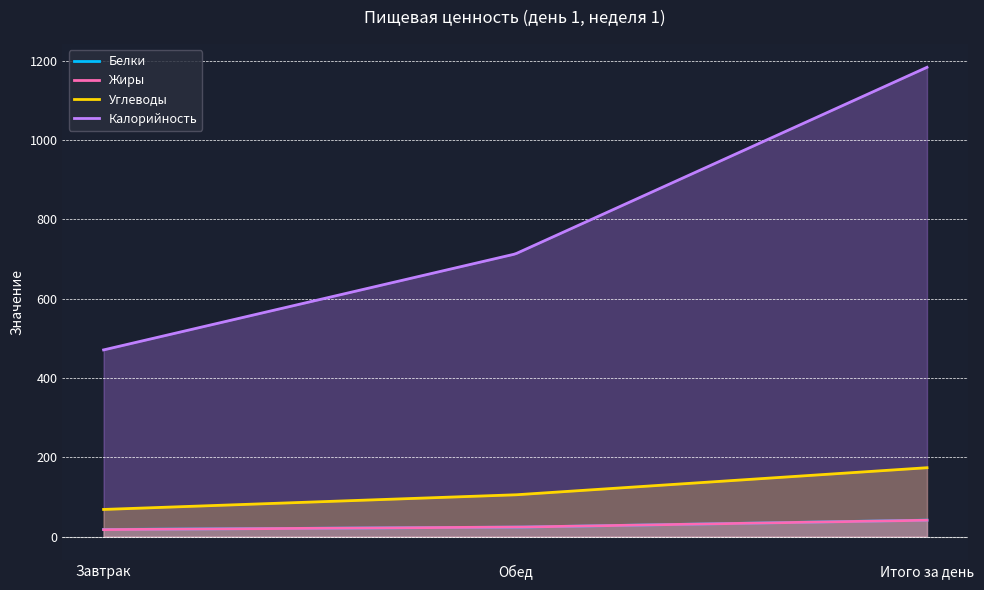

How many data points does each series have?

3